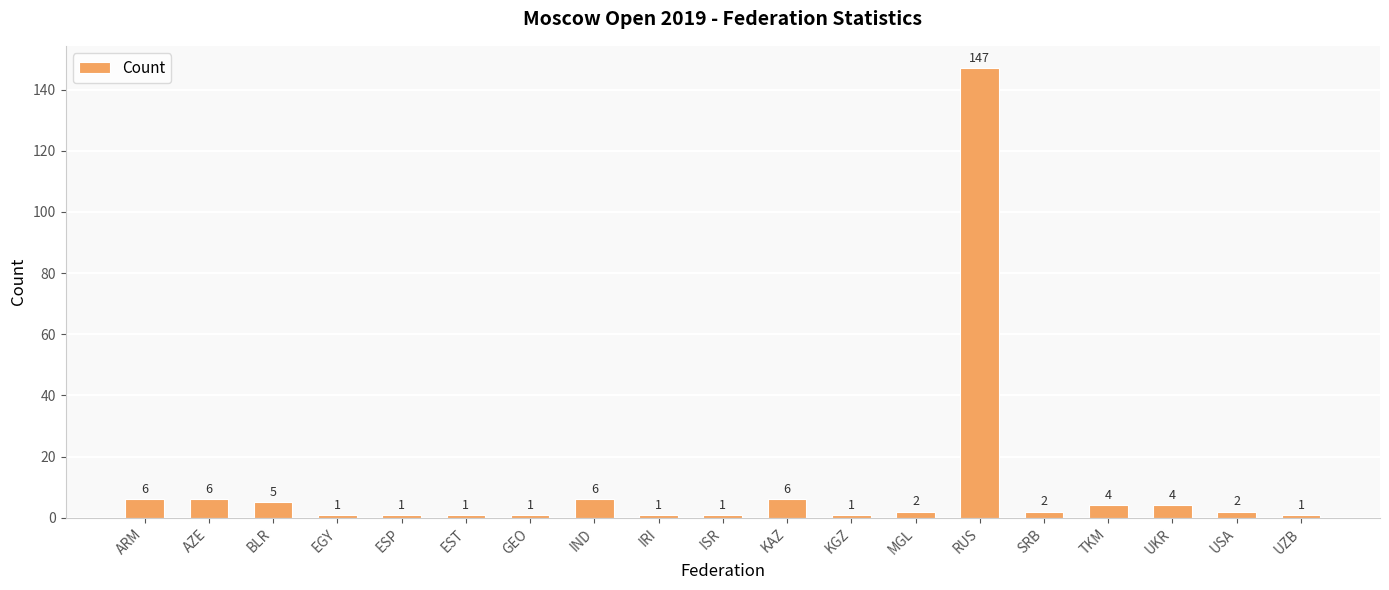

Reading left to right, what are all the values shown in this chart?

ARM=6	AZE=6	BLR=5	EGY=1	ESP=1	EST=1	GEO=1	IND=6	IRI=1	ISR=1	KAZ=6	KGZ=1	MGL=2	RUS=147	SRB=2	TKM=4	UKR=4	USA=2	UZB=1